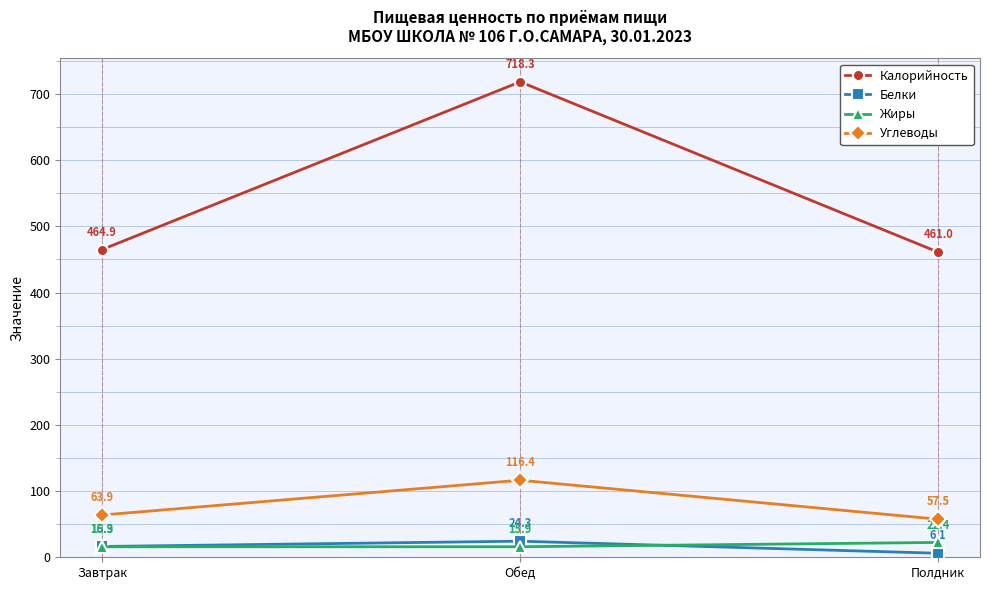

At how many categories does at least one series exceed 330?

3